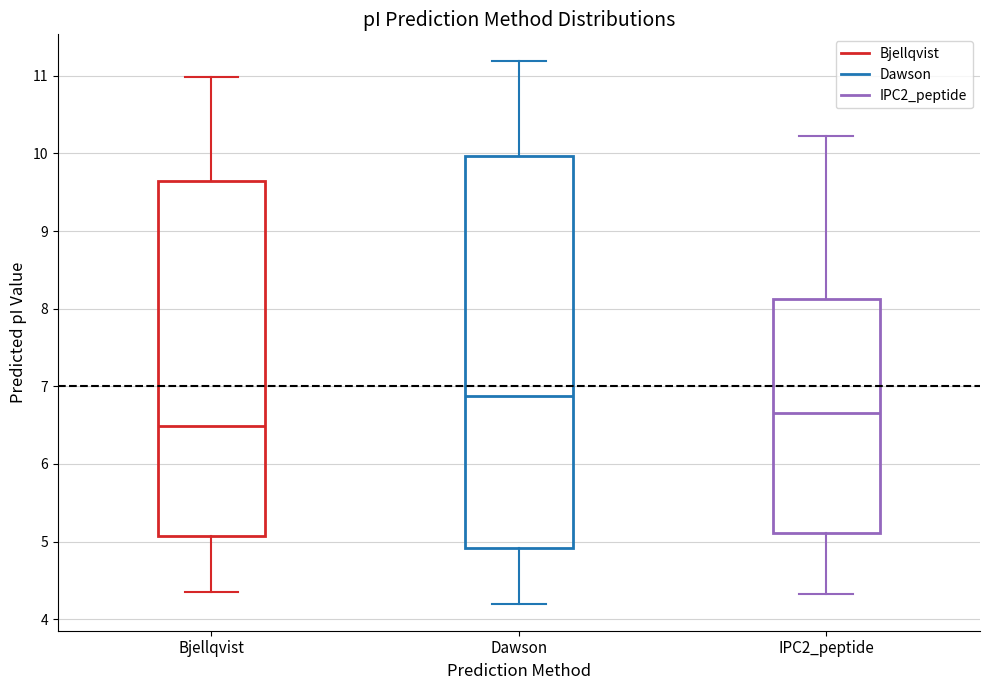

Which box's median line is the highest?

Dawson